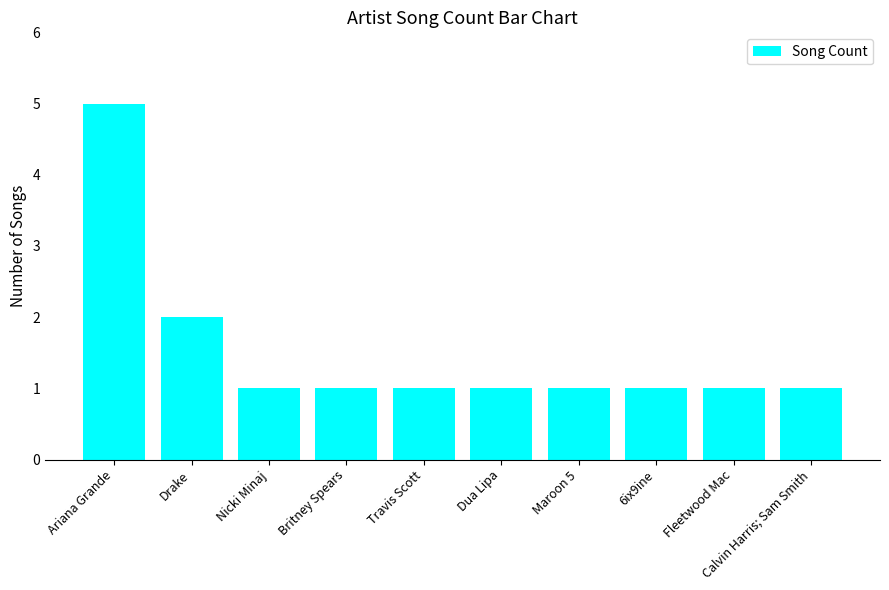

What is the sum of the values at Travis Scott and Ariana Grande?

6